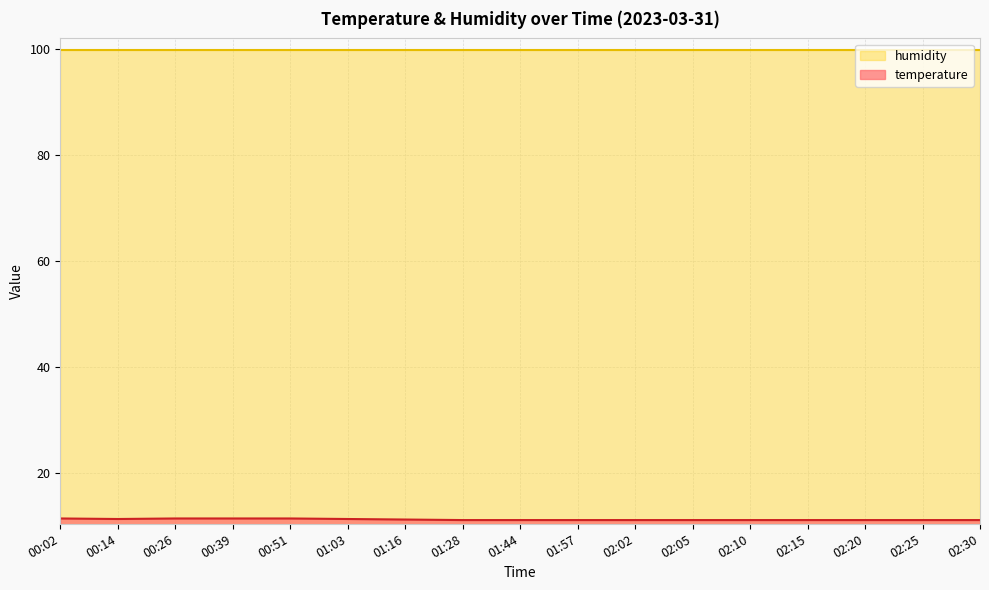

Between 02:20 and 01:16, which is larger?

01:16